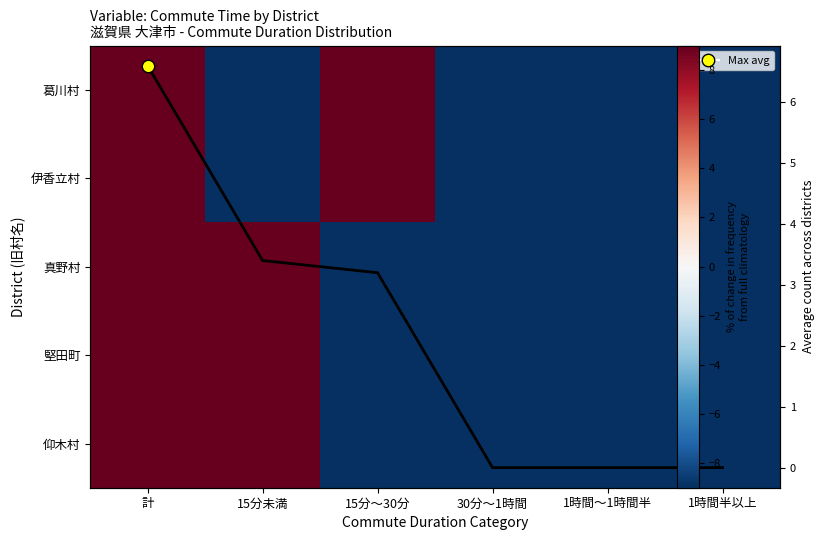

At which category is the sum across all series the highest?

計